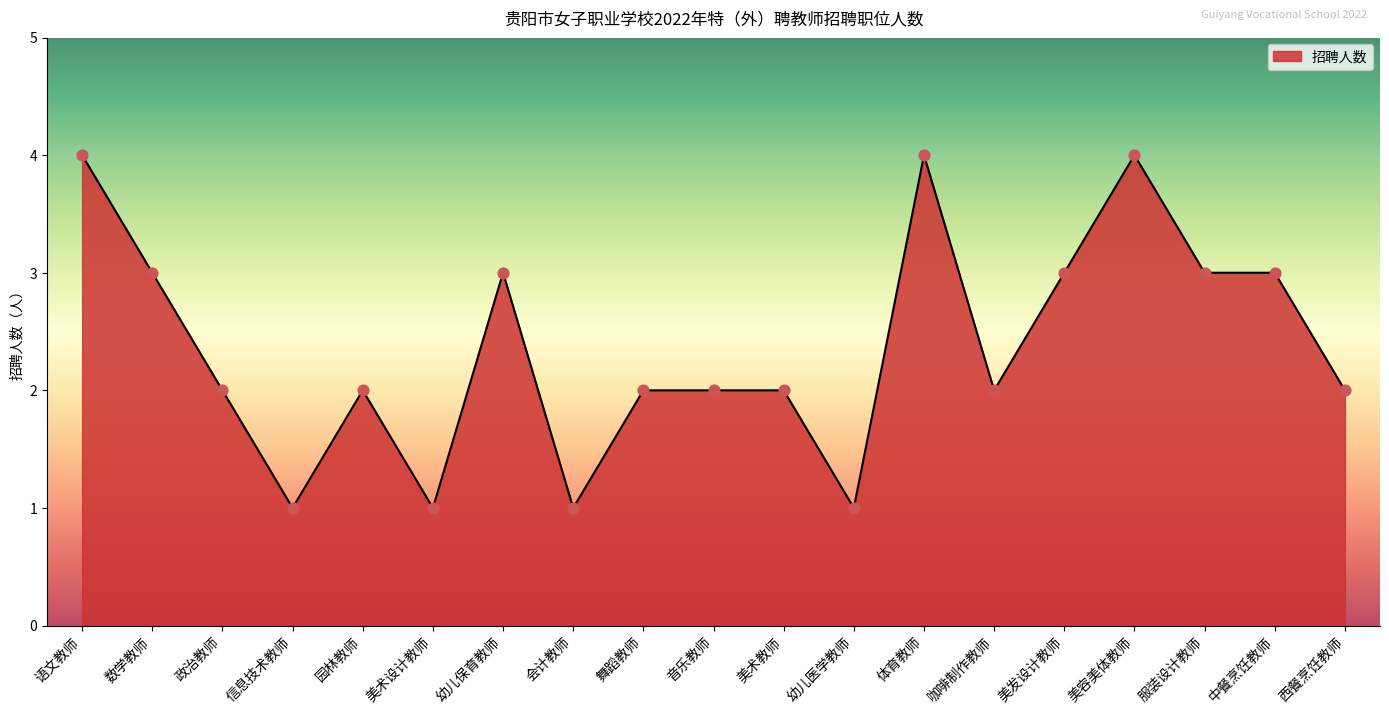

What is the change in value from 数学教师 to 西餐烹饪教师?

-1